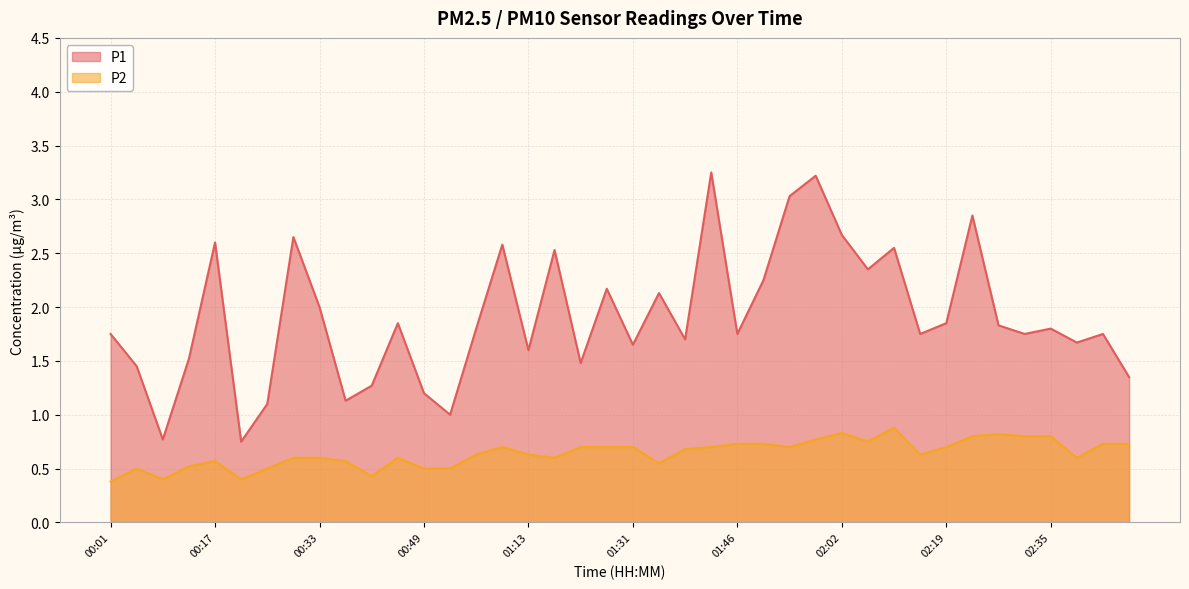

What is the label of the 38th point from the left?

02:39